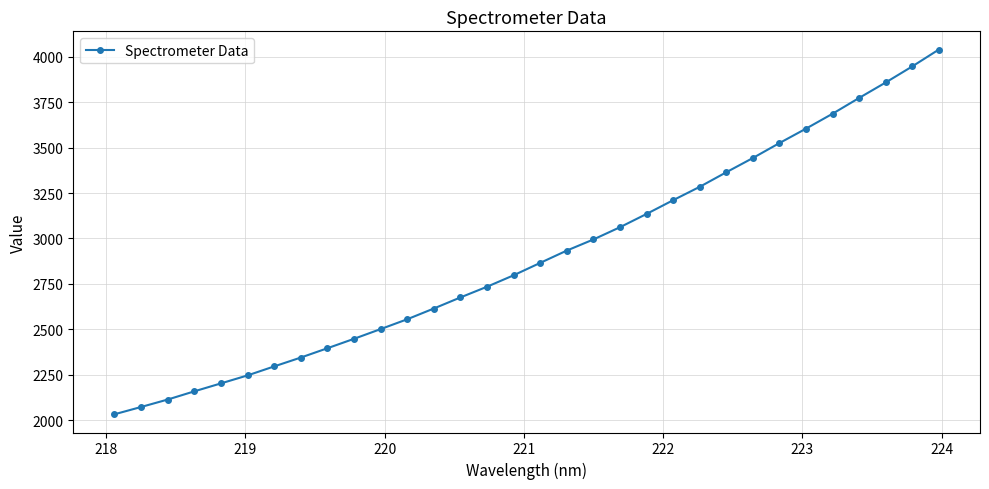

What is the greatest value displayed?

4039.7